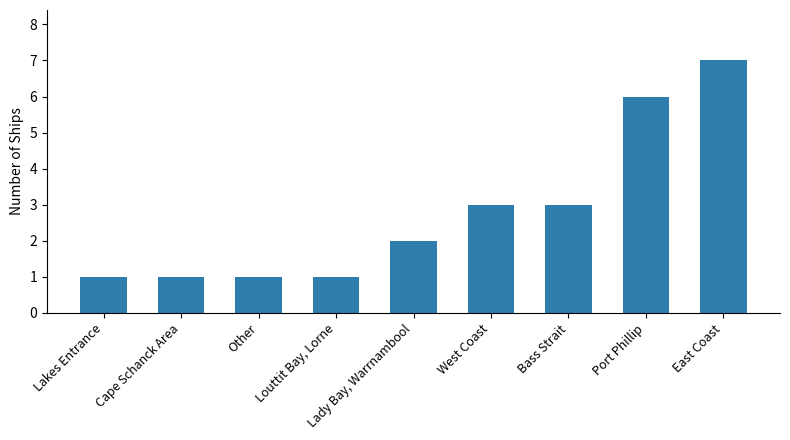

Which label corresponds to the largest value in the chart?

East Coast